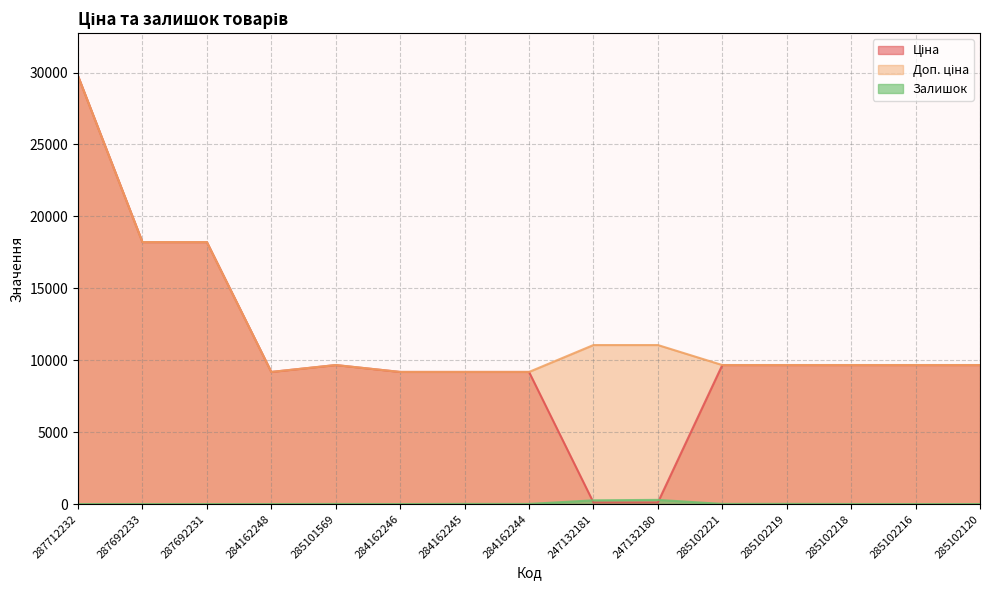

The Ціна series shows 9185.1 at 284162244. True or false?

True